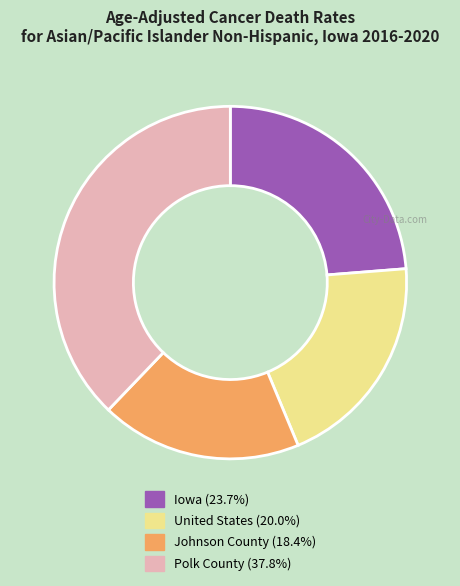

Rank the categories by value from highest to lowest.

Polk County, Iowa, United States, Johnson County